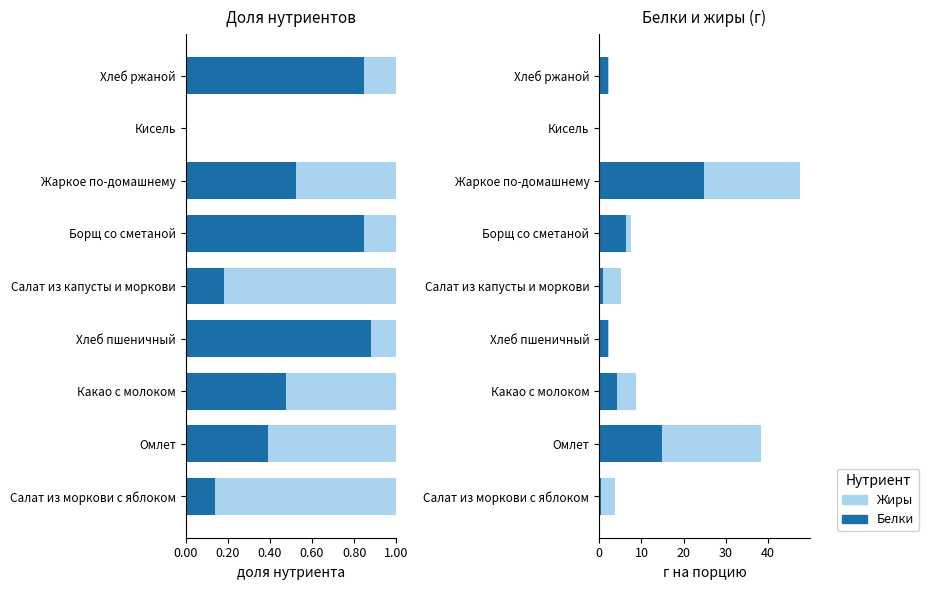

What is the maximum value shown in the chart?

24.8